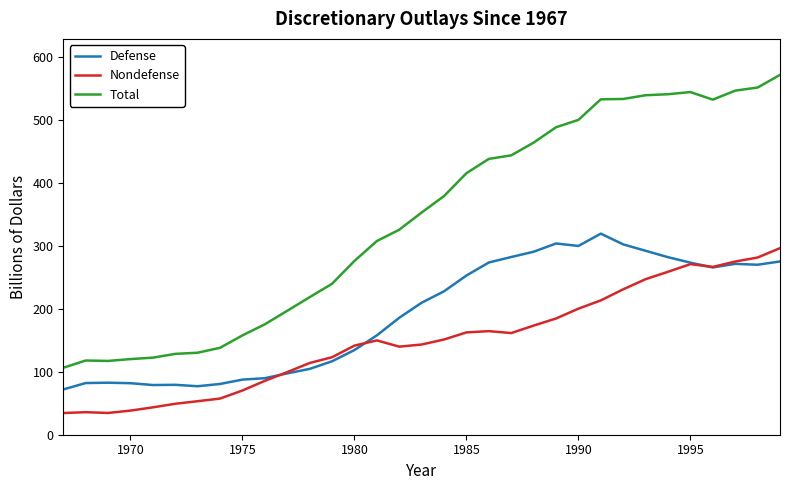

Which series has the widest spread of values?

Total